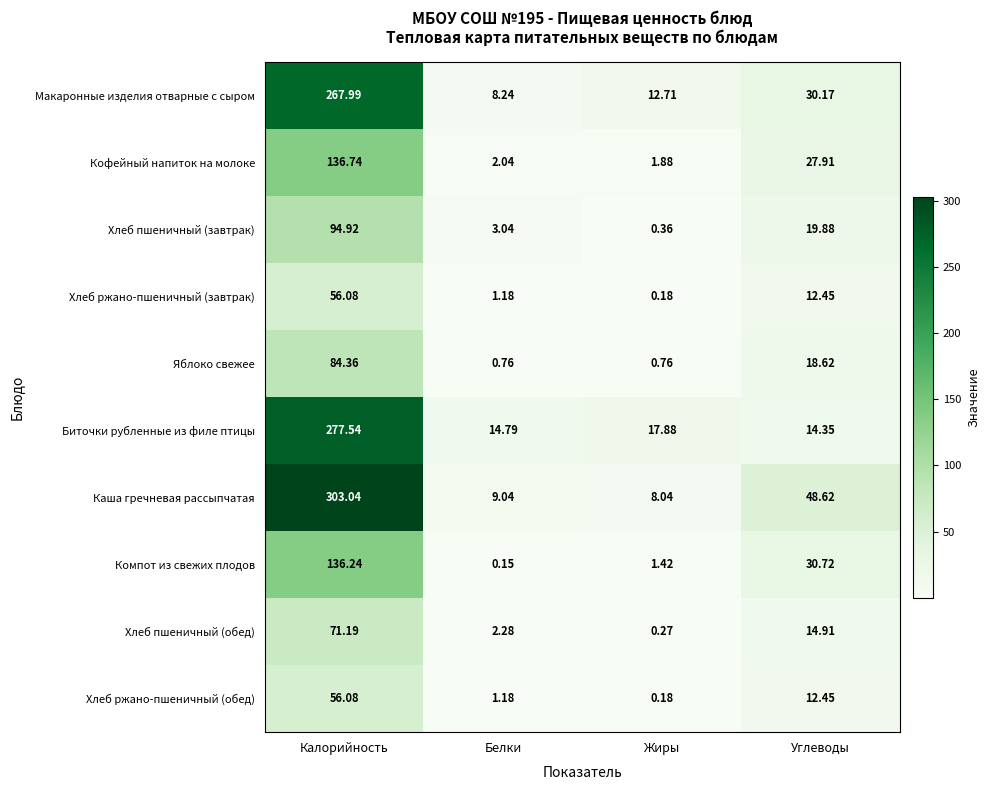

Is the value of Хлеб ржано-пшеничный (завтрак) at Калорийность greater than the value of Хлеб пшеничный (завтрак) at Углеводы?

Yes